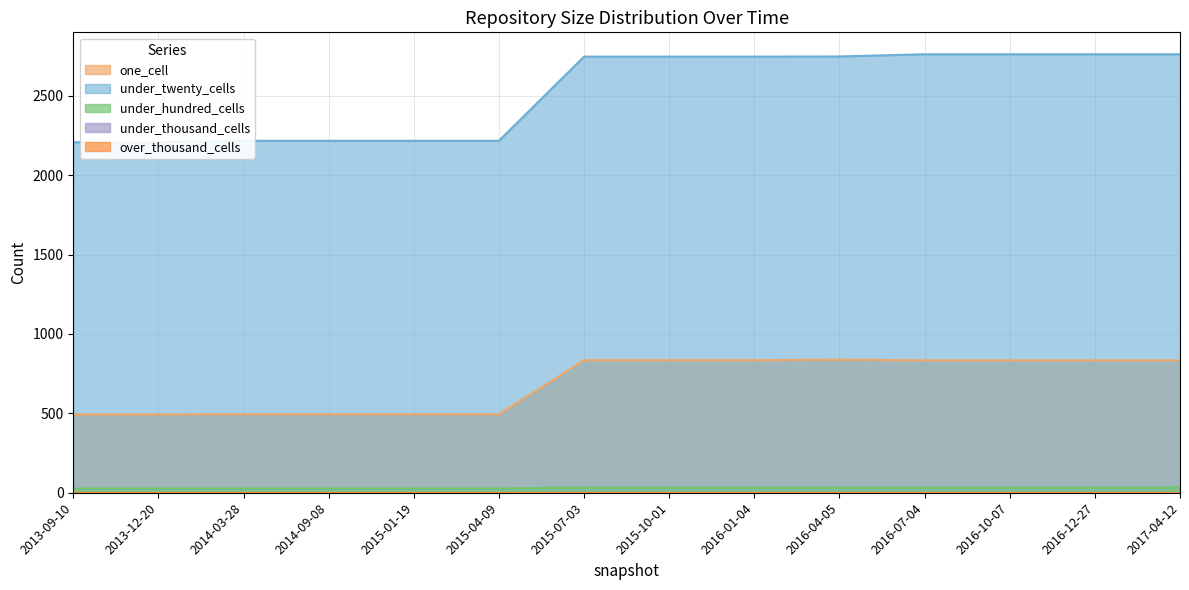

What is the difference between the highest and lowest values at 2016-07-04?

2728